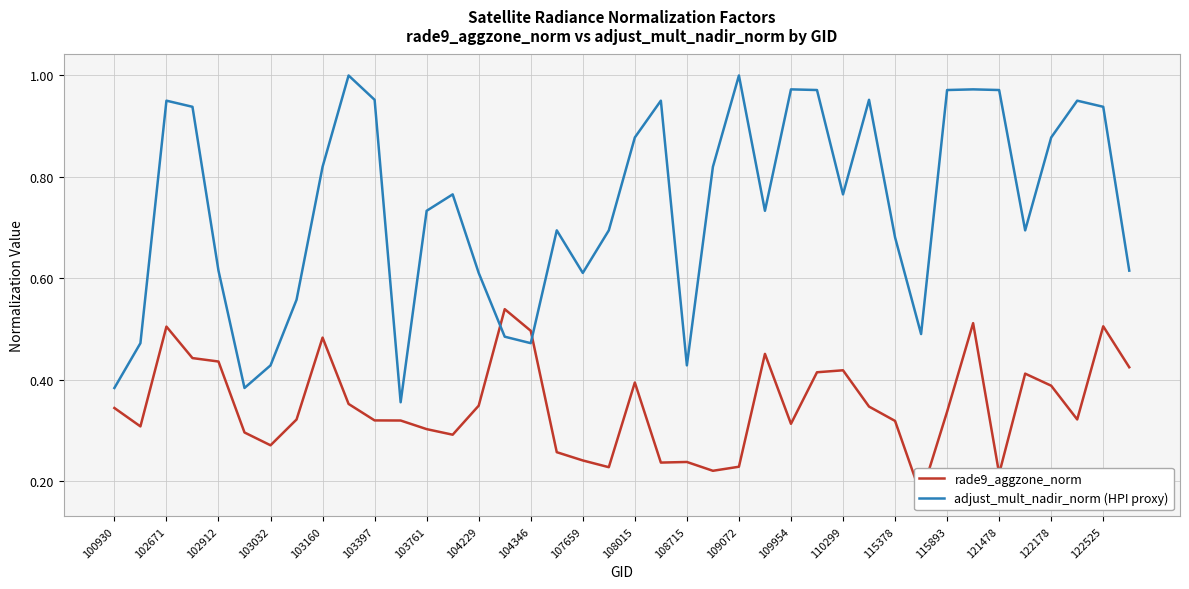

True or false: rade9_aggzone_norm has a value of 0.5 at 33.

True